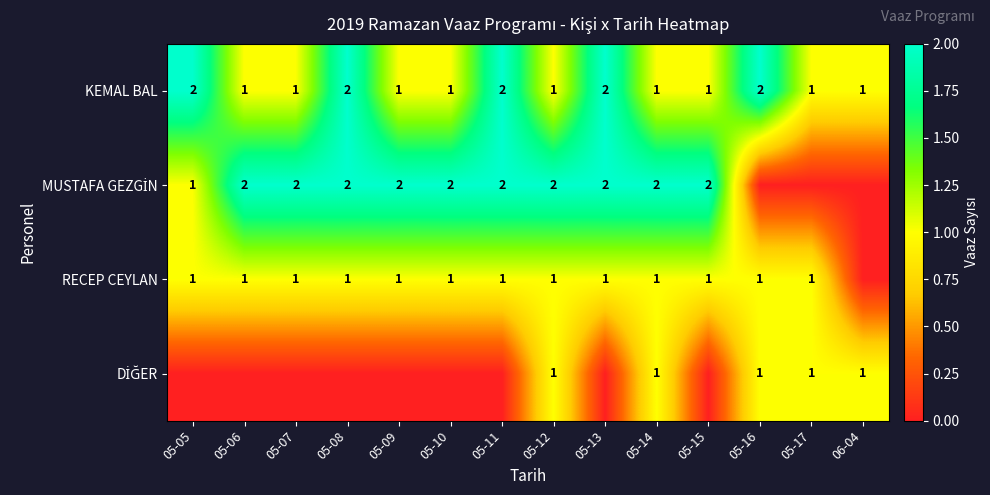

The KEMAL BAL series shows 1 at 05-10. True or false?

True